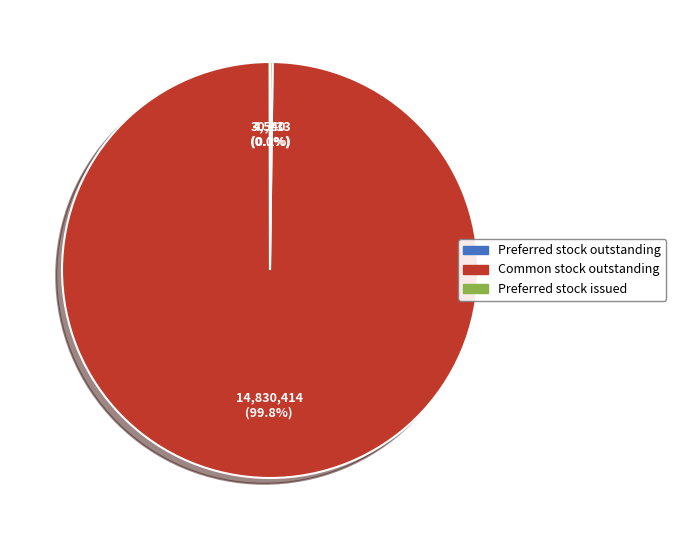

What is the majority slice?

Common stock outstanding